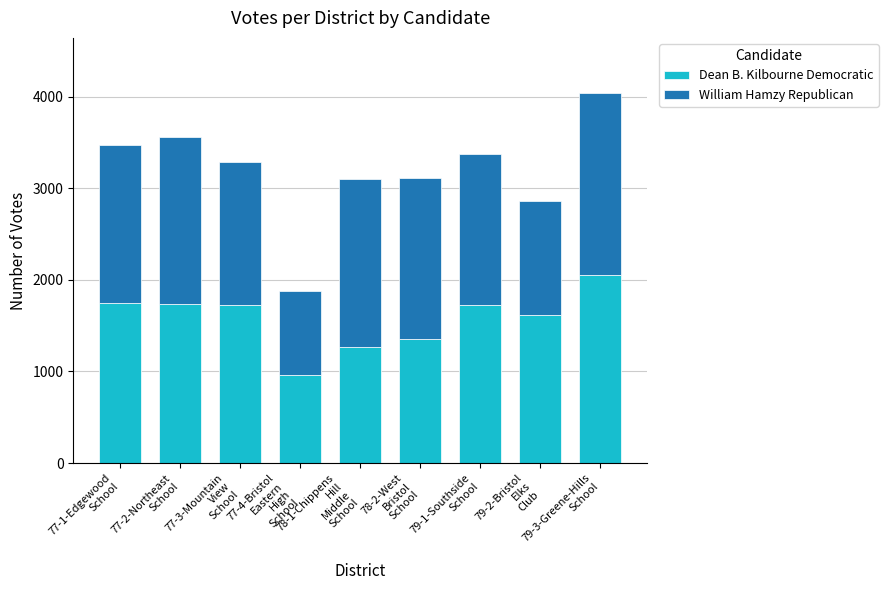

What is the maximum value for Dean B. Kilbourne Democratic?

2049